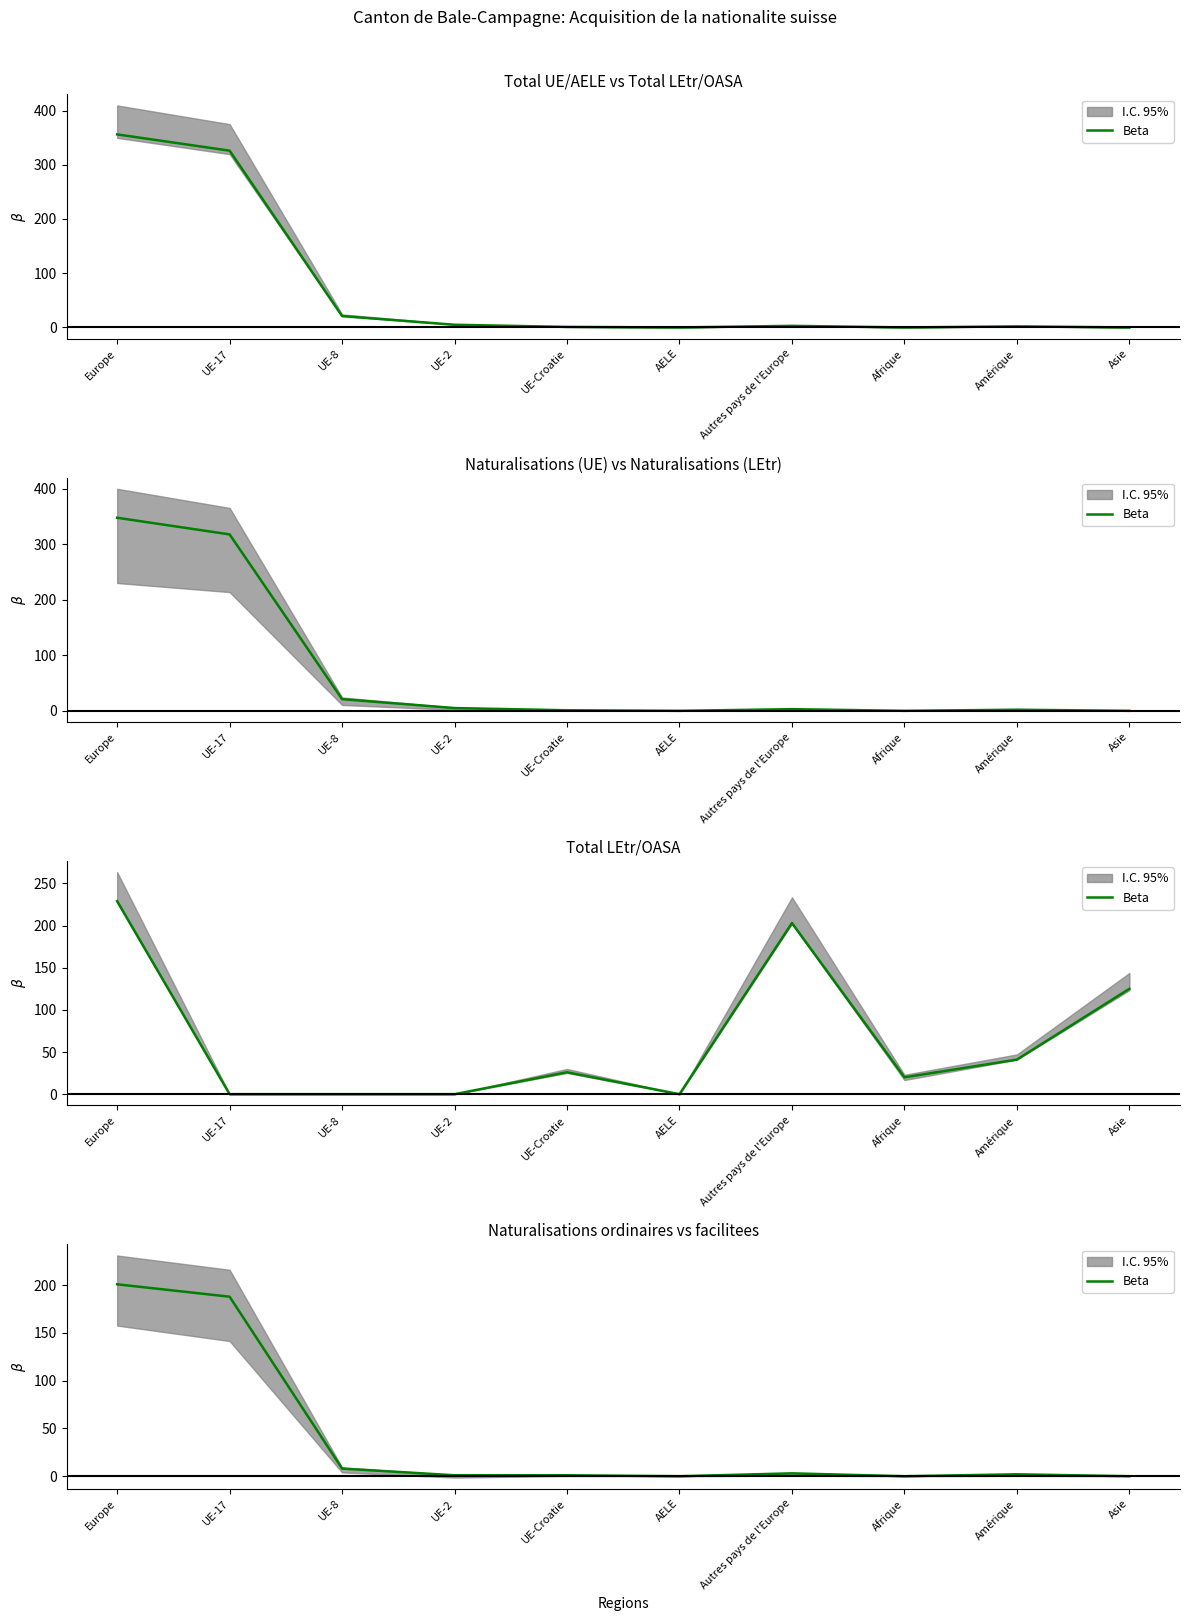

The value at Asie is -108. True or false?

False